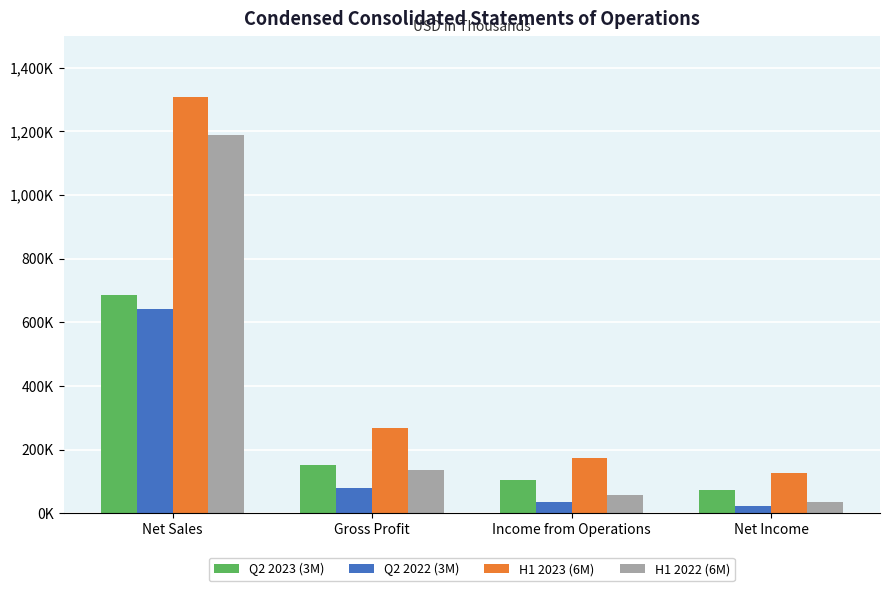

What is the difference between the highest and lowest values at Income from Operations?

137302